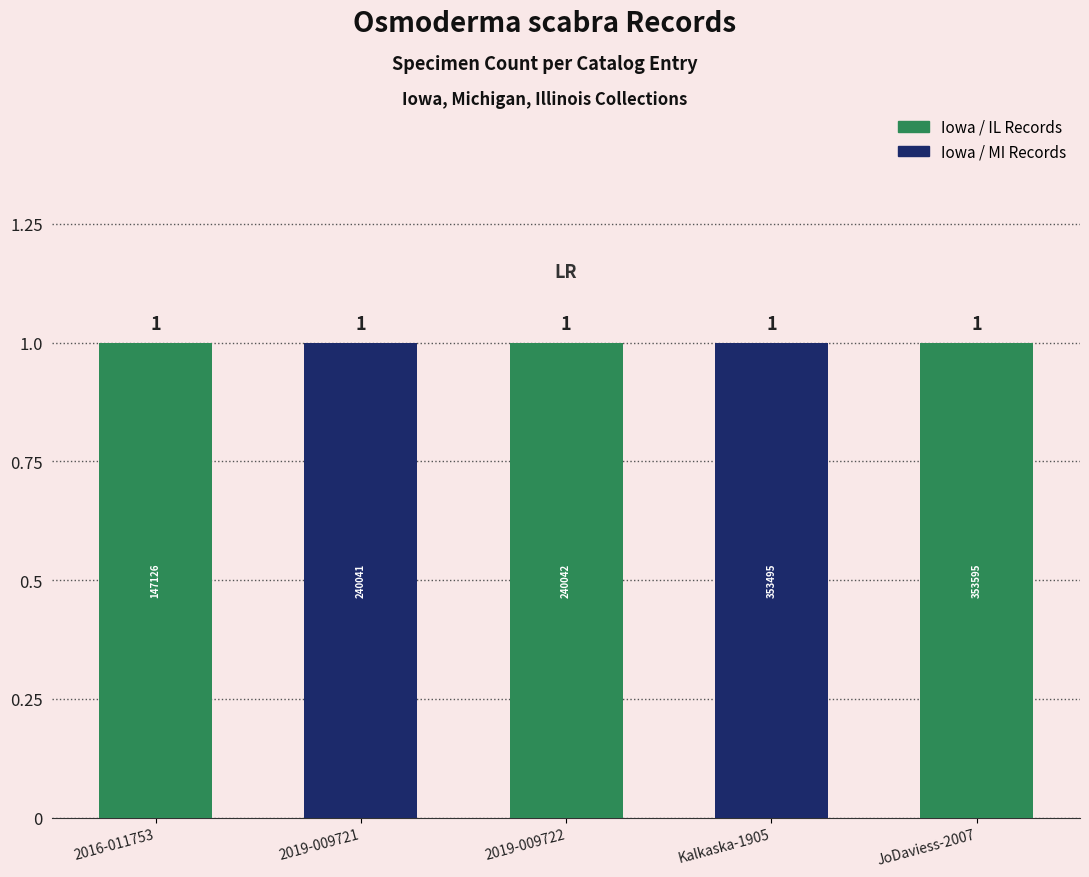

Does the chart contain any negative values?

No